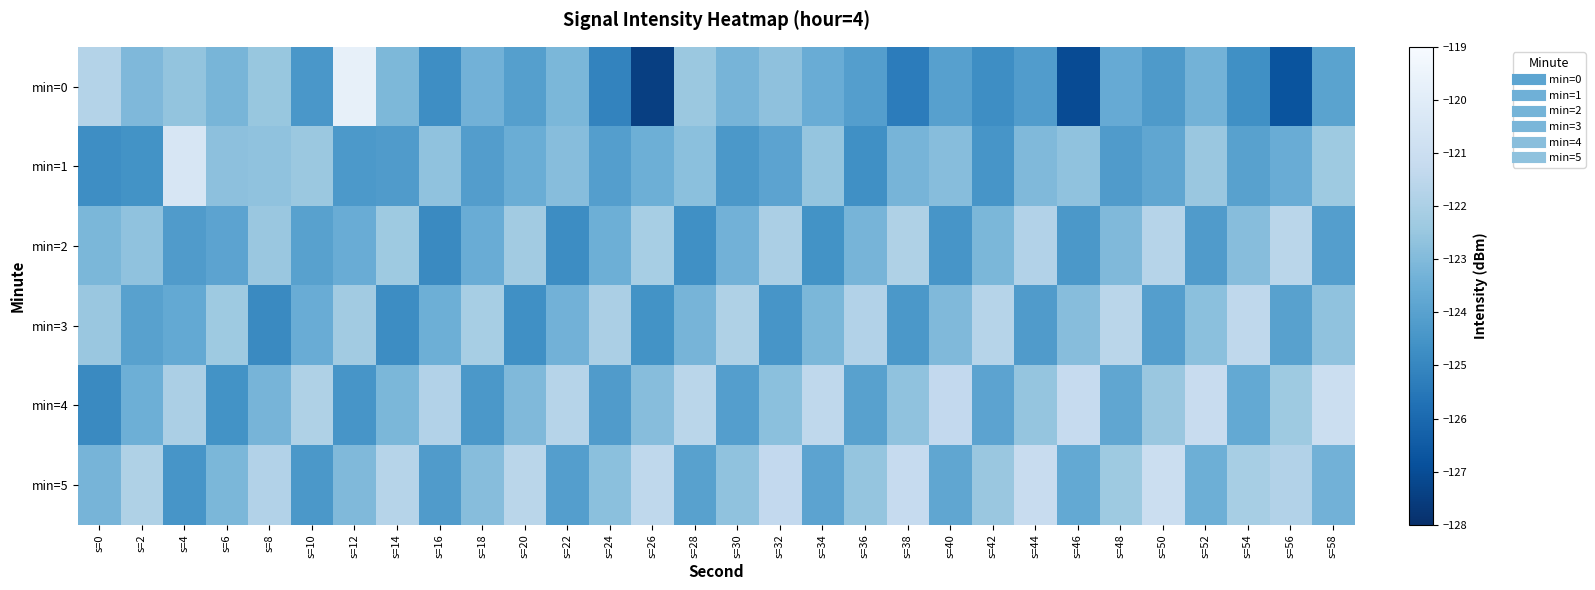

Which series changed the most between s=0 and s=14?

min=3